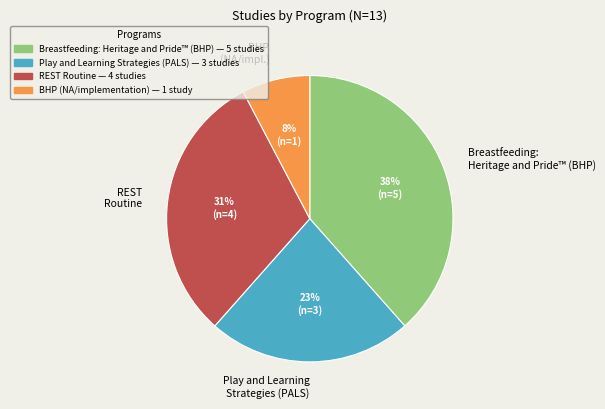

Which slice is the smallest?

BHP (NA/impl.)